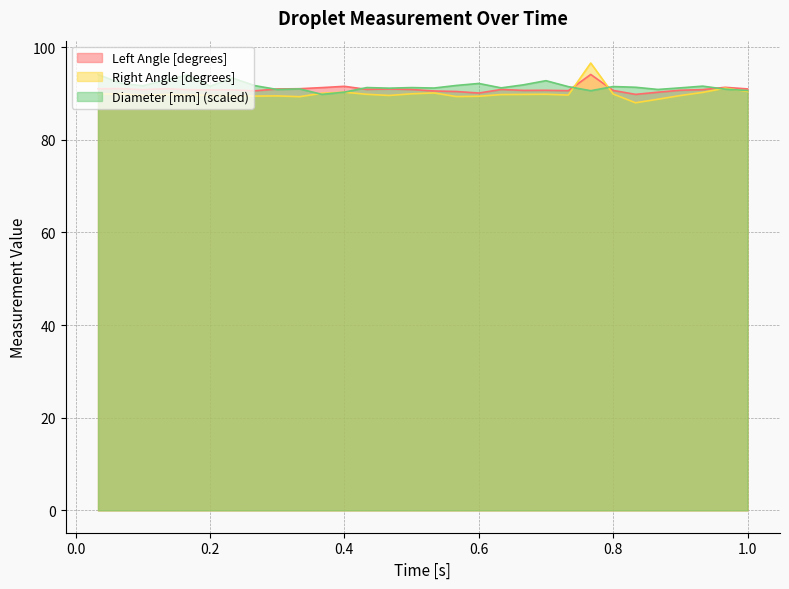

Rank the series by their average value, from lowest to highest.

Right Angle [degrees], Left Angle [degrees], Diameter [mm]